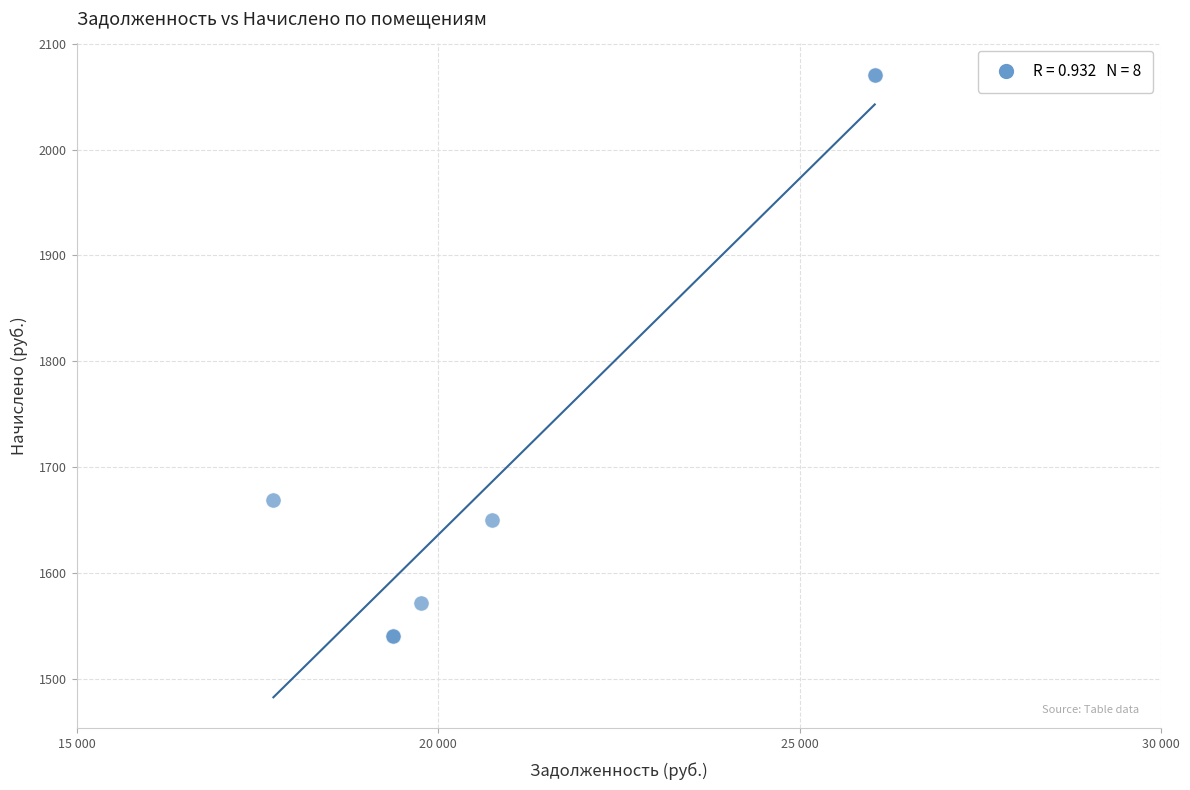

What Y value in the scatter plot is closest to 1805?

1669.2